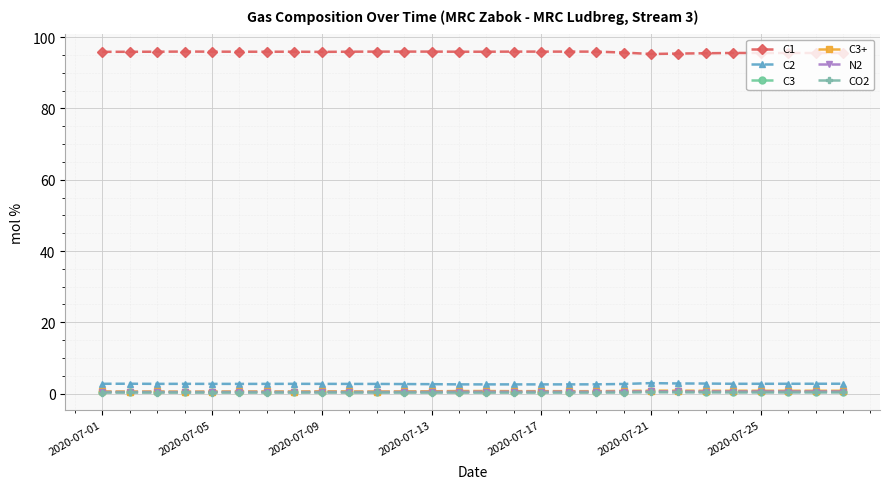

True or false: C1 and C2 intersect in this chart.

False